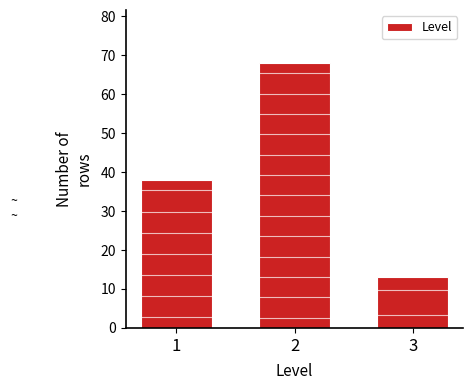

Reading left to right, list all the values displayed in this chart.

38	68	13